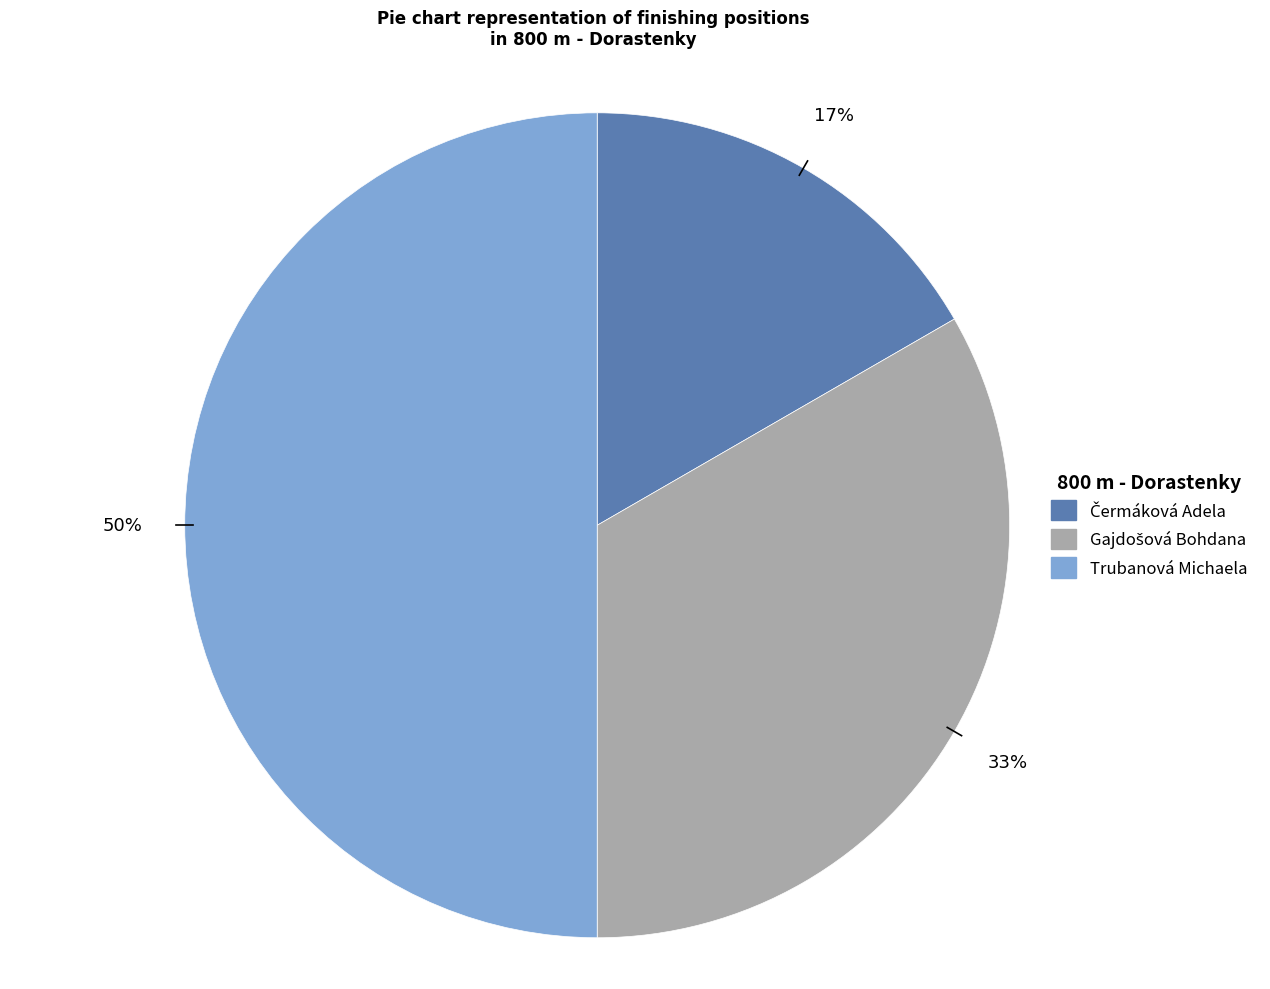

The Trubanová Michaela slice represents 50% of the pie. True or false?

True